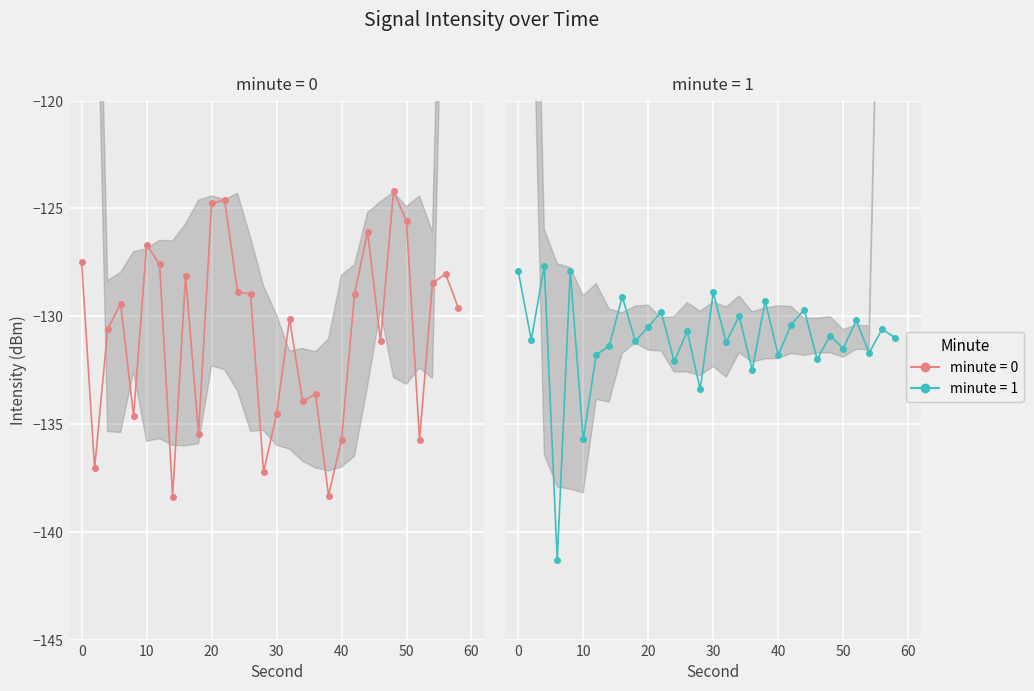

Which series changed the most between 26 and 34?

minute_0